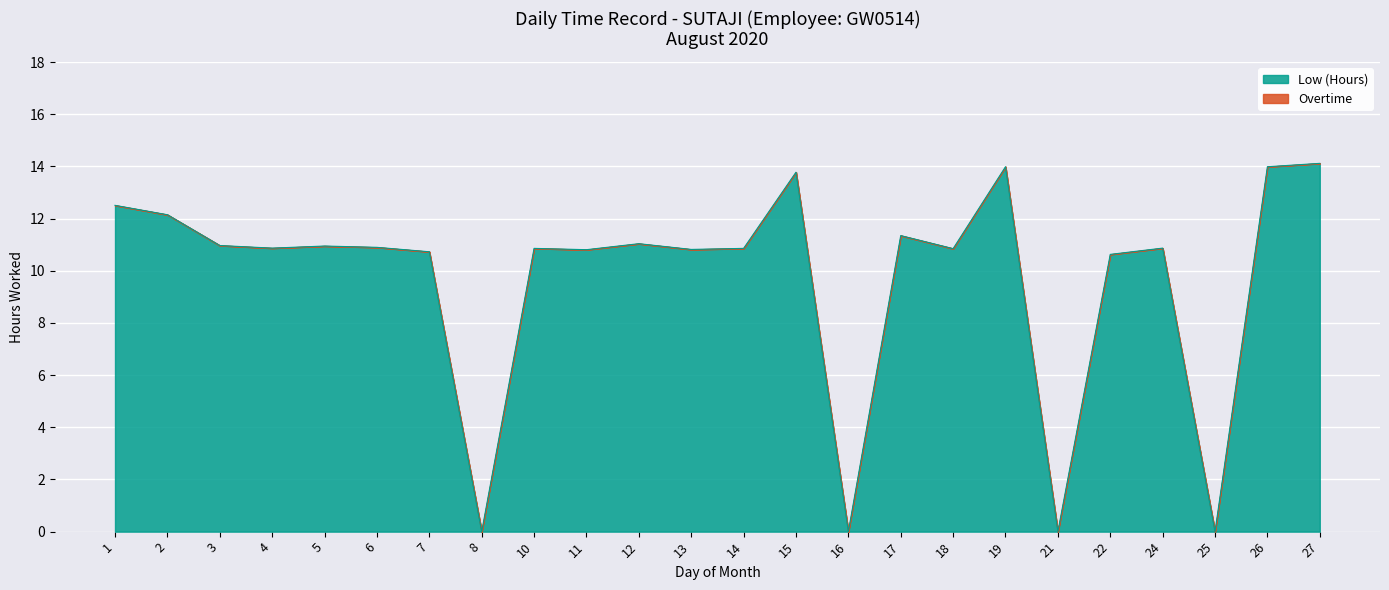

What is the difference between the values at 6 and 13?

0.1